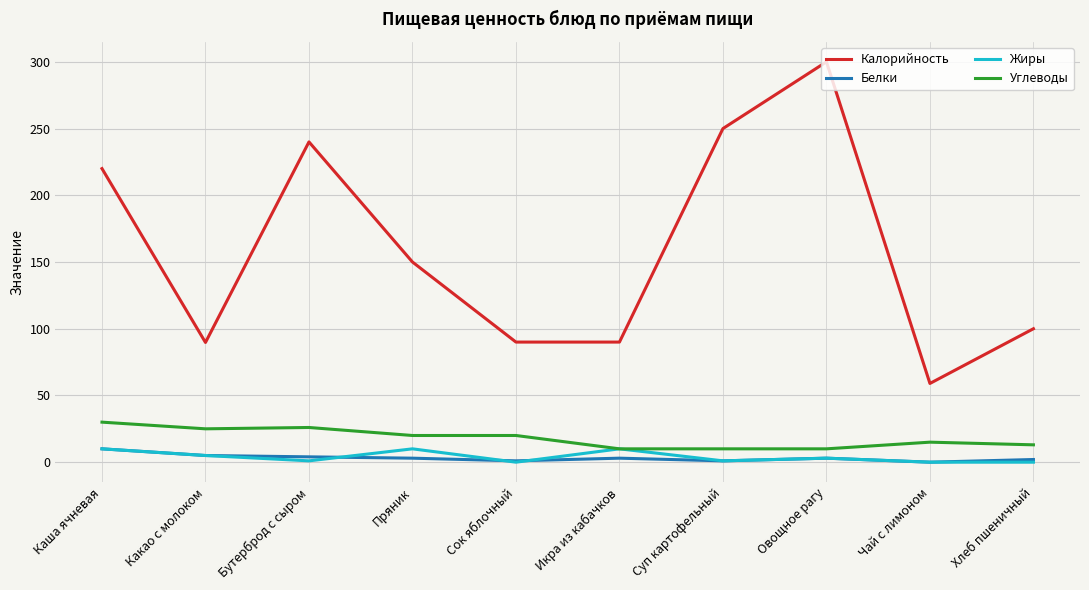

At which label does Калорийность reach its minimum?

Чай с лимоном